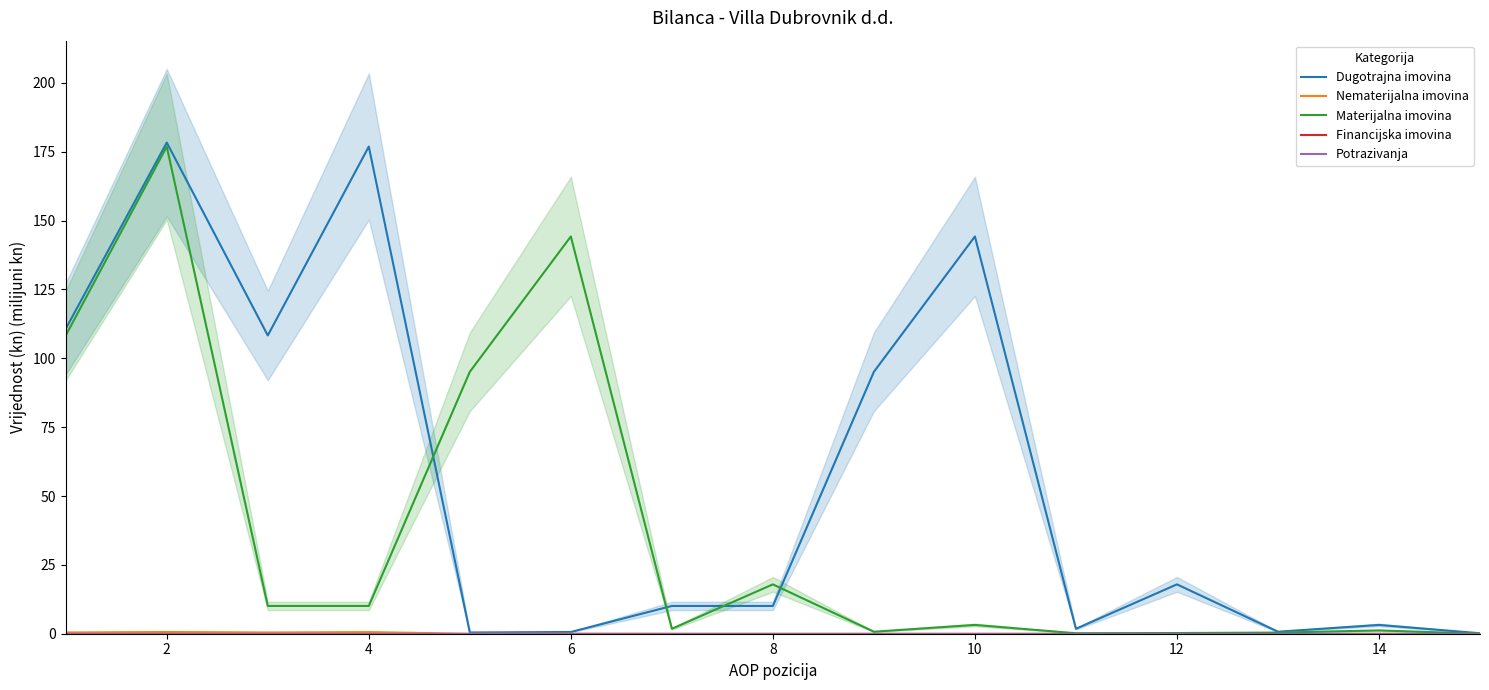

True or false: Materijalna imovina and Financijska imovina intersect in this chart.

False